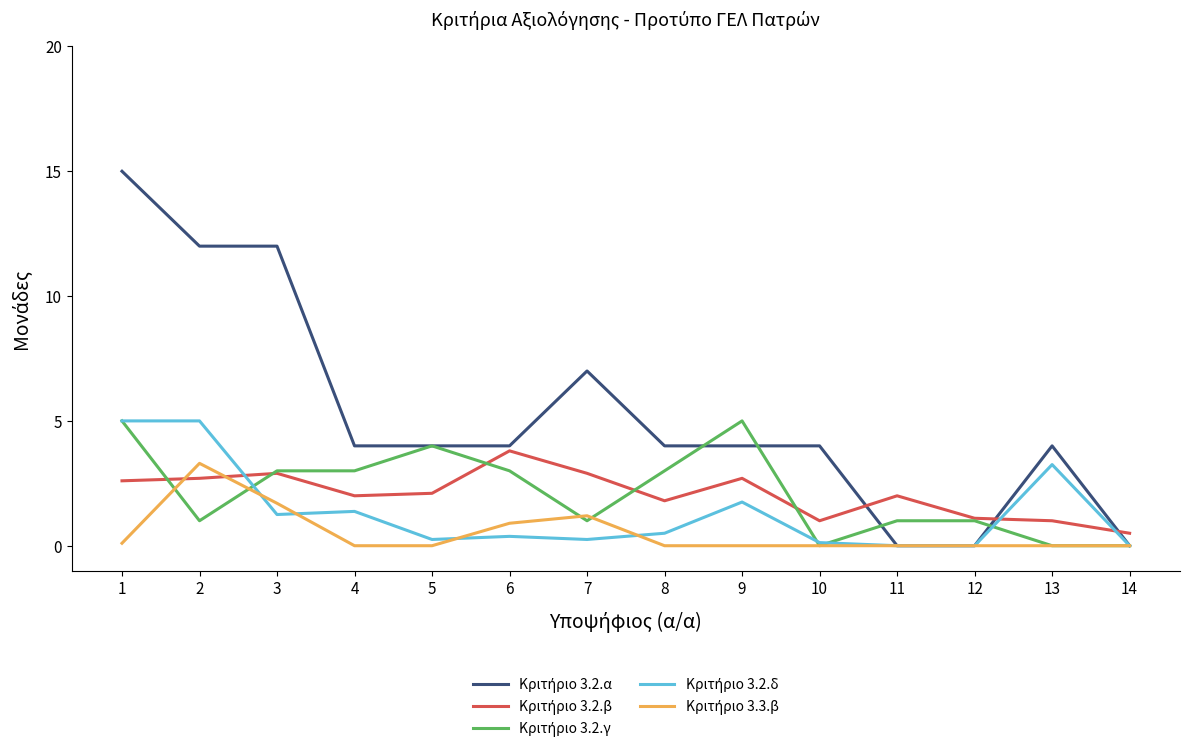

What is the total value across all series at 6?

12.1